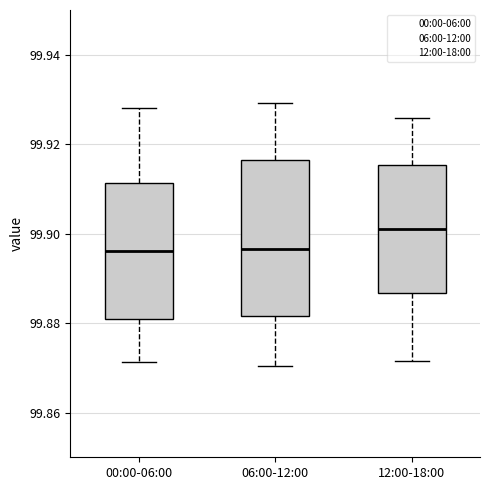

Reading left to right, transcribe this box plot: for each box, give where its median line is, the range the box spans, and where its two whiskers end, as read against the y-axis. The values are not printed on the chart, so give them approximately, as read against the axis.

00:00-06:00: median 99.896, box 99.880 to 99.912, whiskers 99.872 to 99.928
06:00-12:00: median 99.896, box 99.882 to 99.916, whiskers 99.870 to 99.930
12:00-18:00: median 99.900, box 99.886 to 99.916, whiskers 99.872 to 99.926